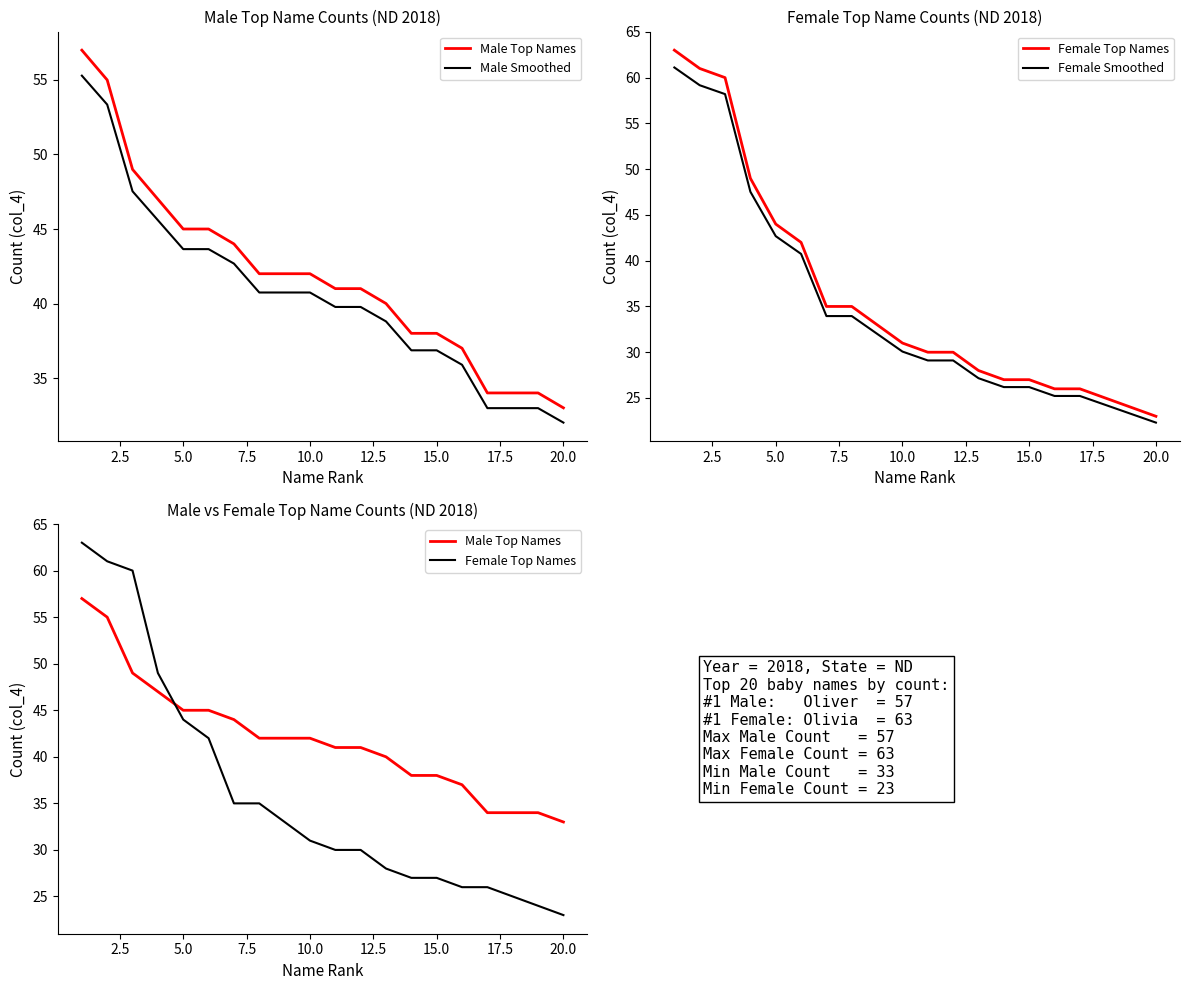

The value of Female Top Names at 20.0 is 13.7. True or false?

False